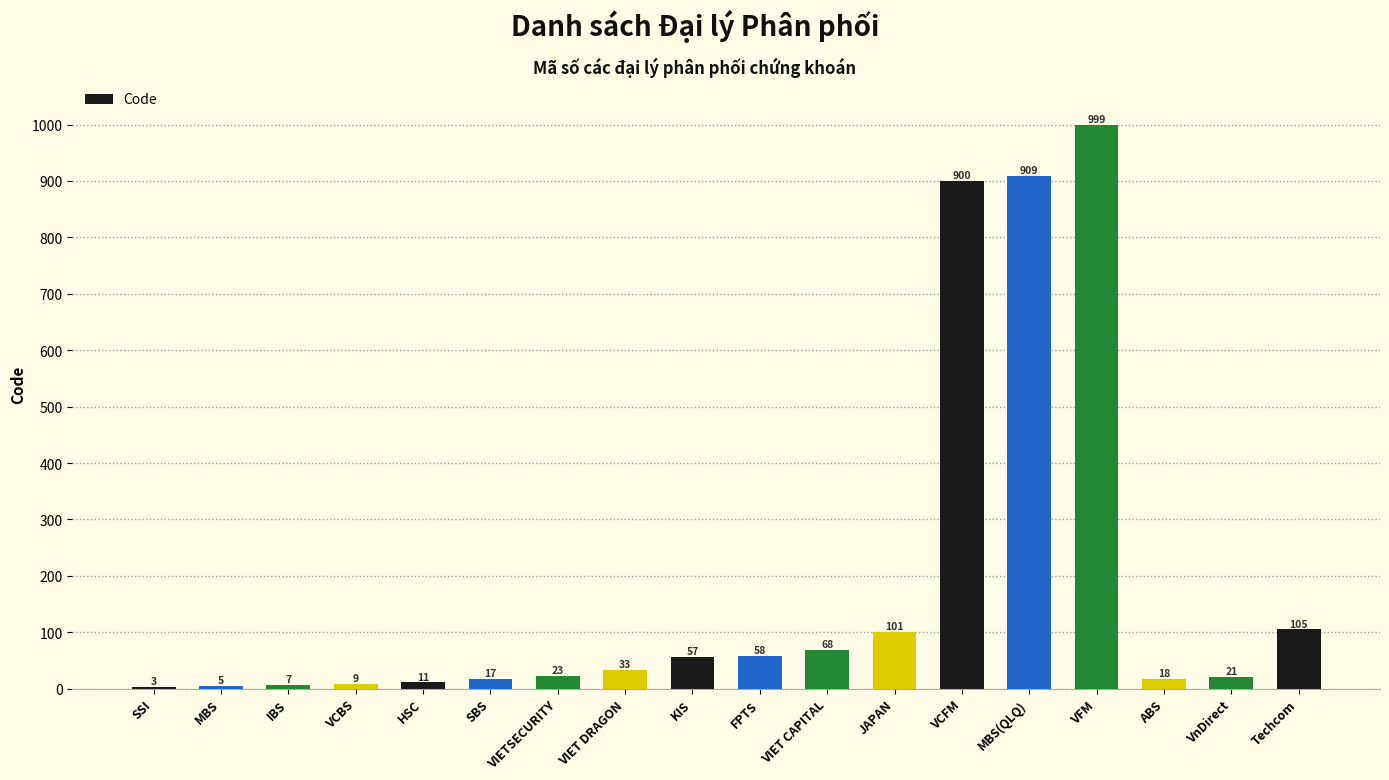

Where is the data nearest to the value 501?

Techcom